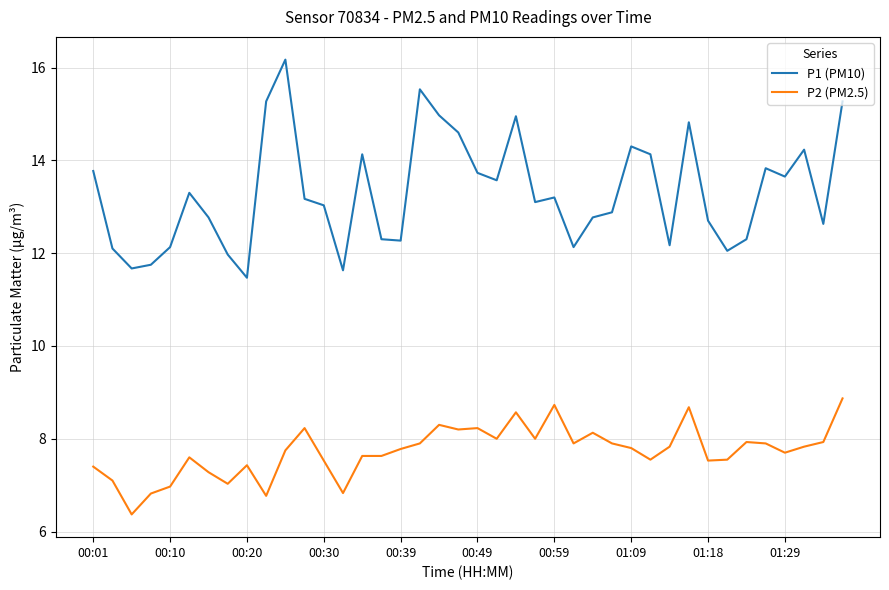

Does the chart have visible grid lines?

Yes